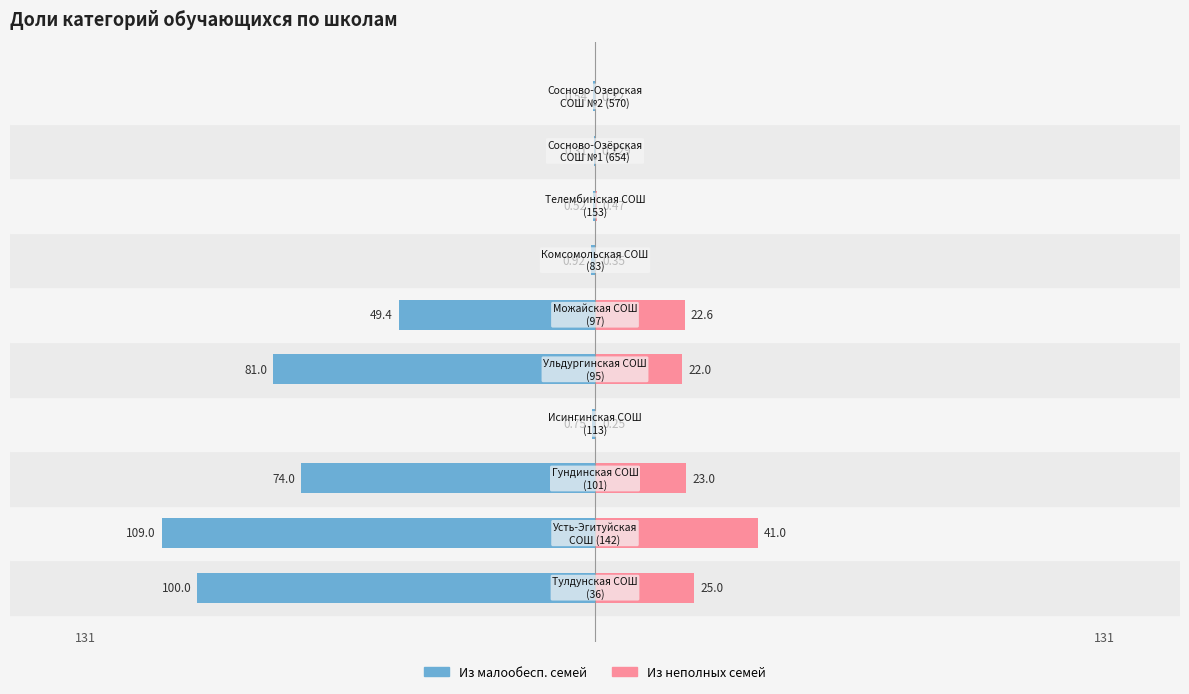

What is the difference between the highest and lowest values at 7?

1.0